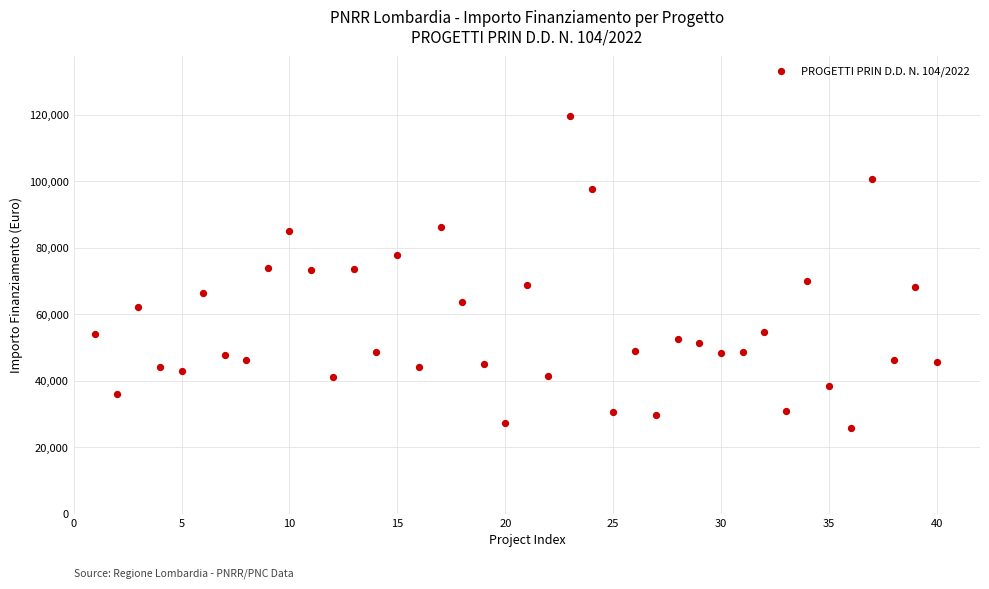

What is the range of Y values (max minus min)?

93941.0